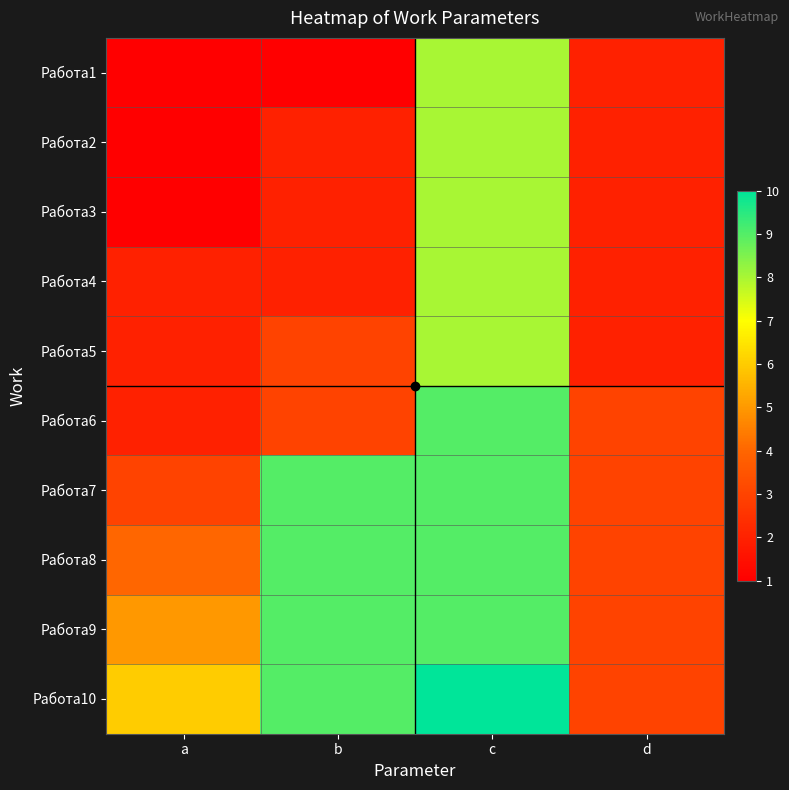

Rank the series by their maximum value, from lowest to highest.

Работа1, Работа2, Работа3, Работа4, Работа5, Работа6, Работа7, Работа8, Работа9, Работа10